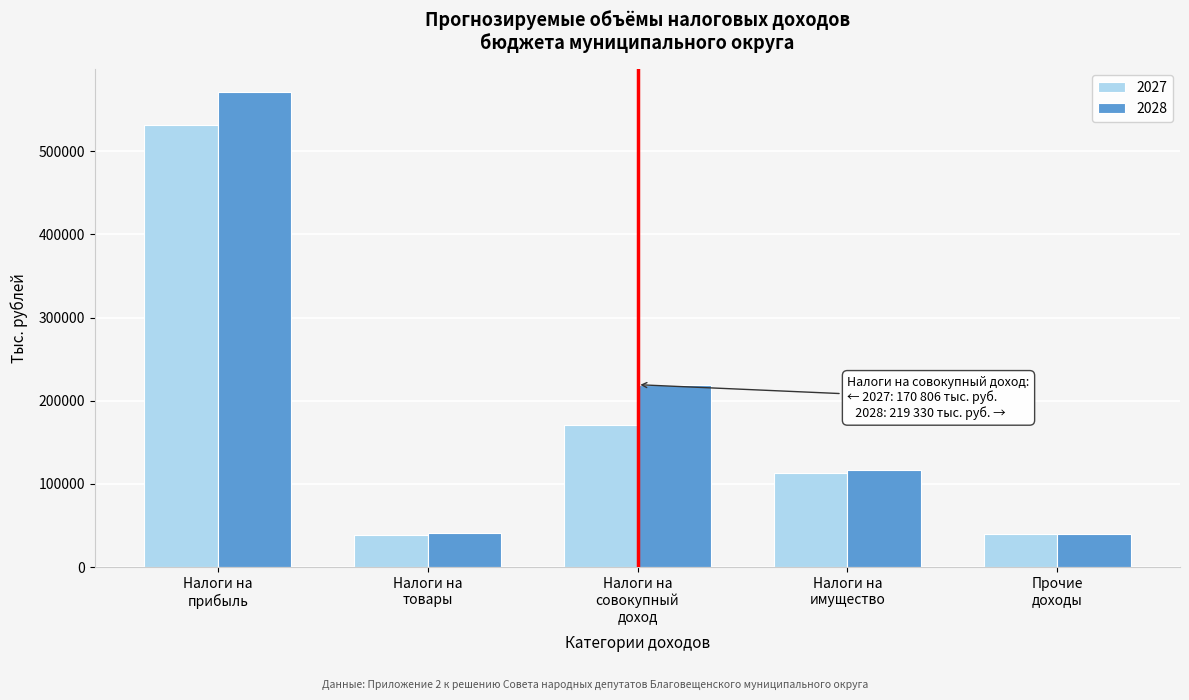

Which series has the widest spread of values?

2028